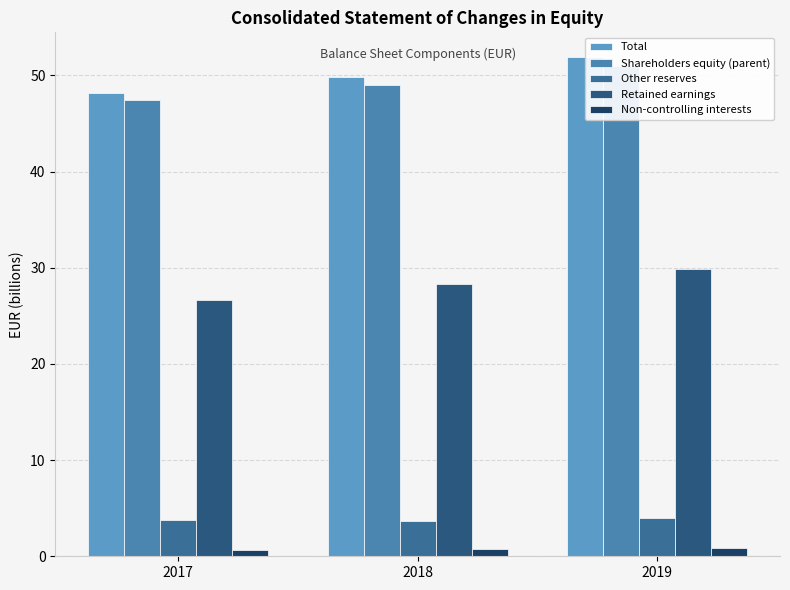

Which has a higher value, 2017 or 2019?

2019